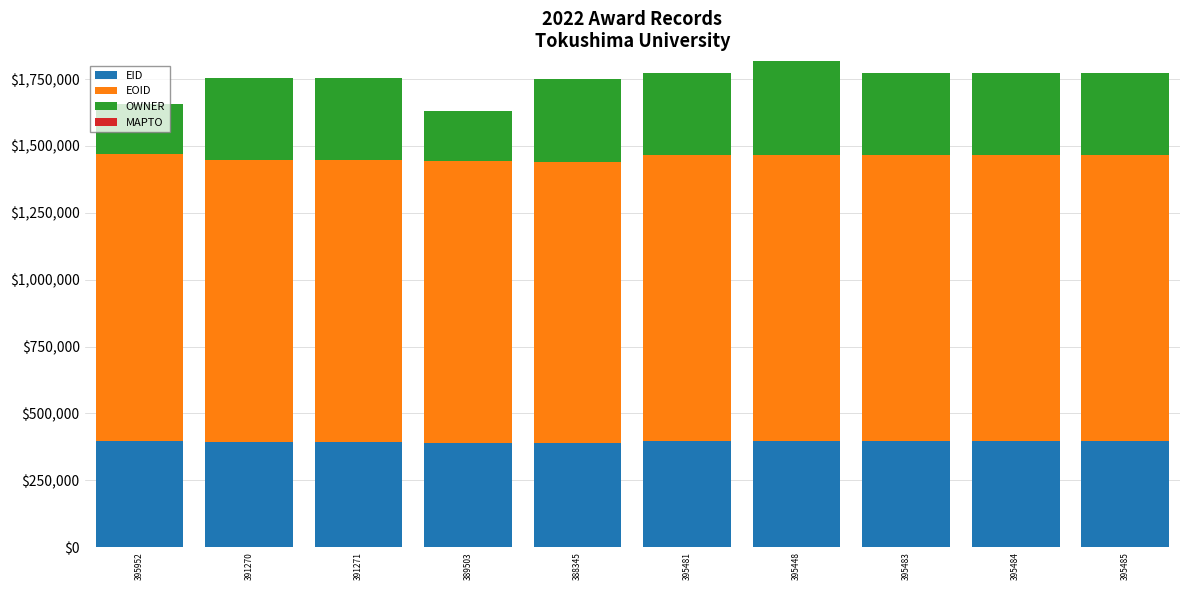

Is it true that EID equals 670440 at 395483?

False